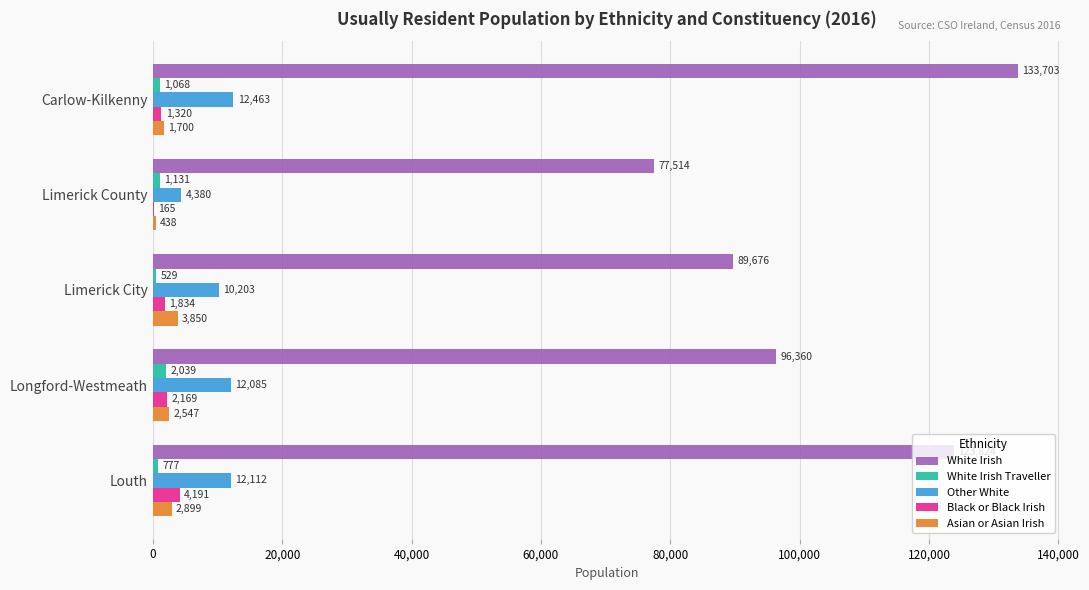

Between Limerick County and Longford-Westmeath, which series saw the biggest shift?

White Irish